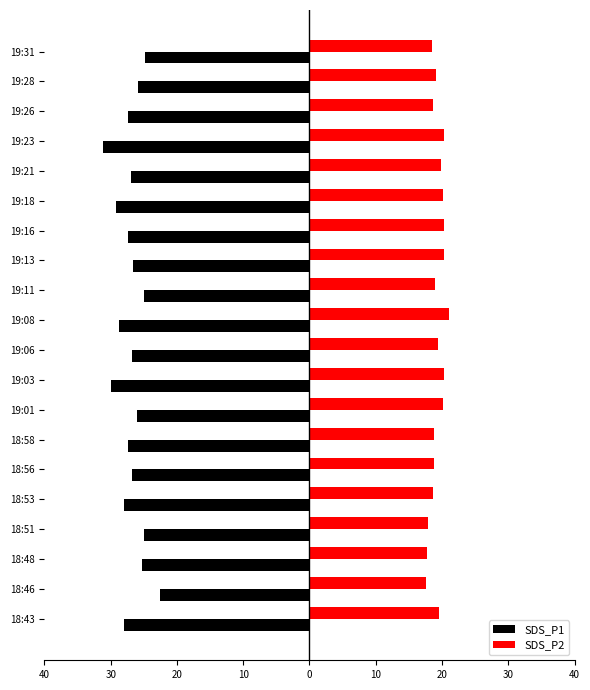

What are all the series names shown in the legend?

SDS_P1, SDS_P2